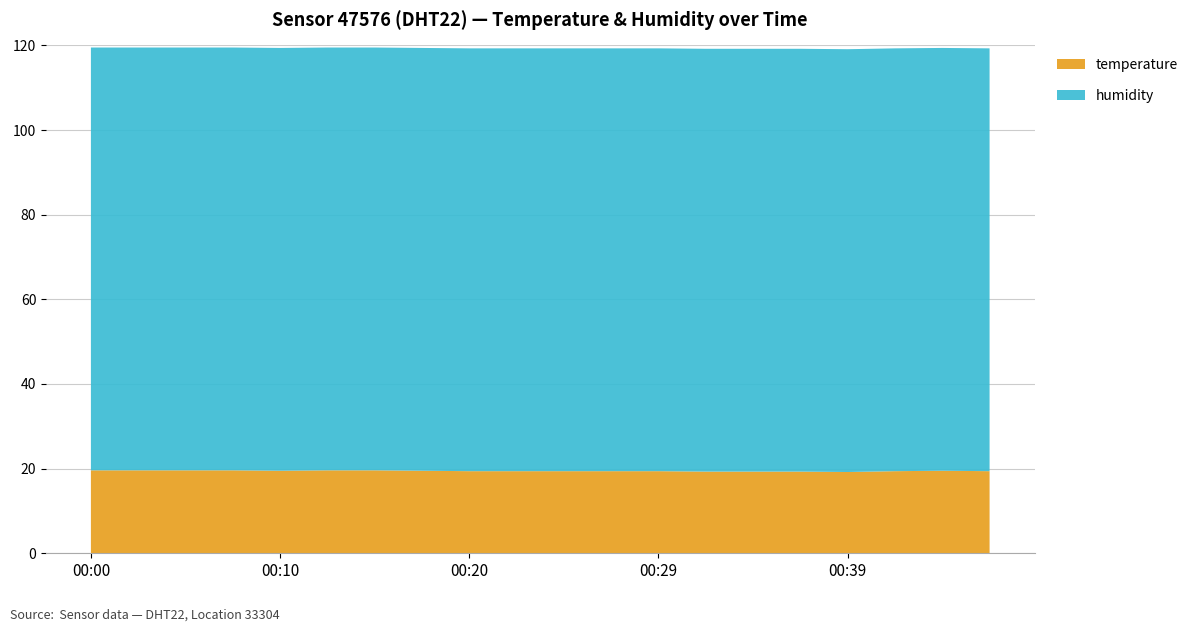

Reading left to right, transcribe all the data shown in this chart.

temperature: 00:00=19.6	00:02=19.6	00:05=19.6	00:07=19.6	00:10=19.5	00:12=19.6	00:15=19.6	00:17=19.5	00:20=19.4	00:22=19.4	00:24=19.4	00:27=19.4	00:29=19.4	00:32=19.3	00:34=19.3	00:37=19.3	00:39=19.2	00:42=19.4	00:44=19.5	00:47=19.4
humidity: 00:00=99.9	00:02=99.9	00:05=99.9	00:07=99.9	00:10=99.9	00:12=99.9	00:15=99.9	00:17=99.9	00:20=99.9	00:22=99.9	00:24=99.9	00:27=99.9	00:29=99.9	00:32=99.9	00:34=99.9	00:37=99.9	00:39=99.9	00:42=99.9	00:44=99.9	00:47=99.9